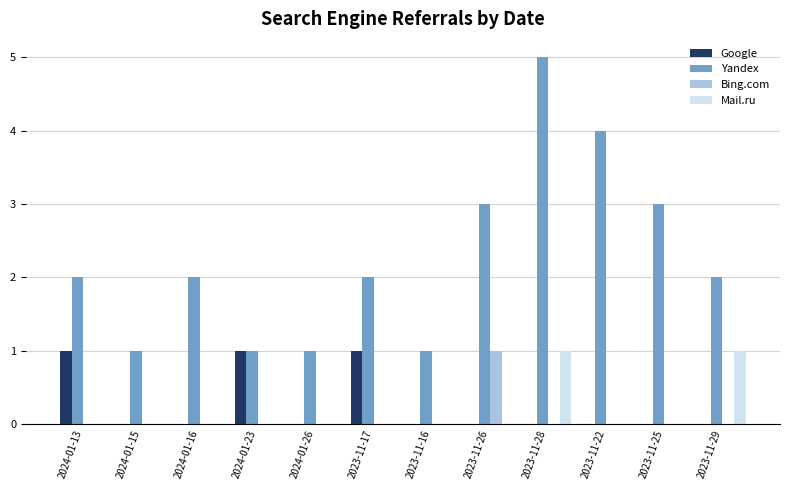

True or false: Bing.com has a value of 0 at 2023-11-22.

True